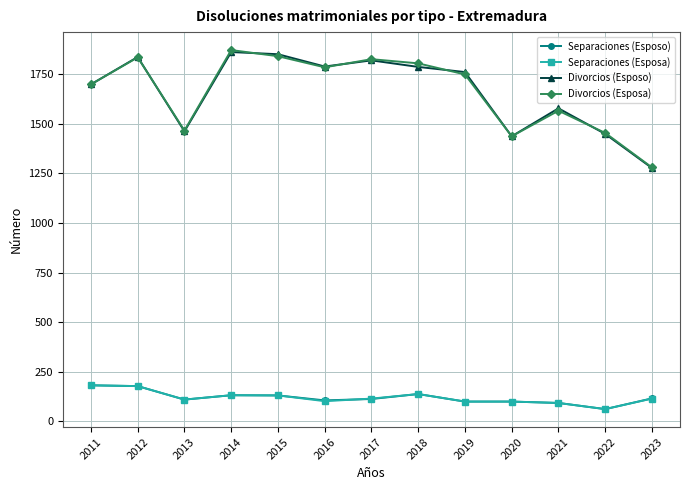

True or false: Divorcios (Esposo) has more than 0 interior local peaks.

True